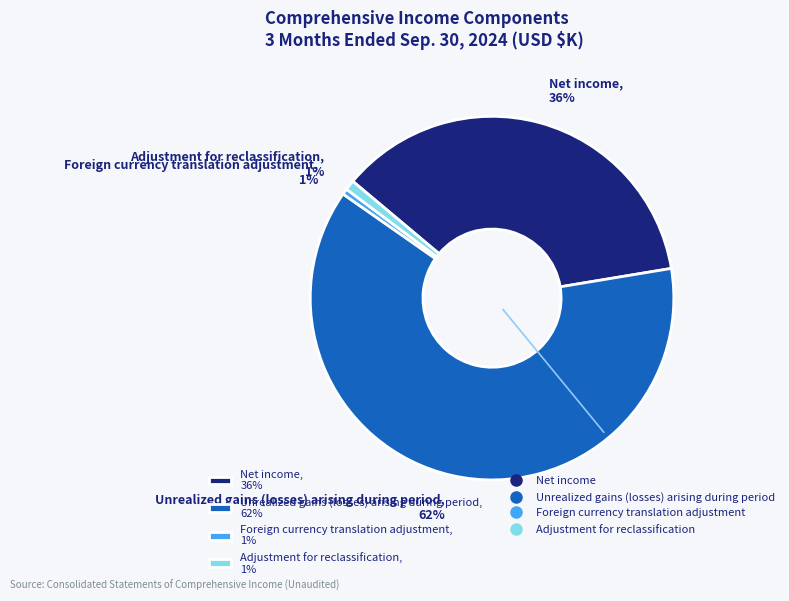

What is the largest slice in the pie chart?

Unrealized gains (losses) arising during period